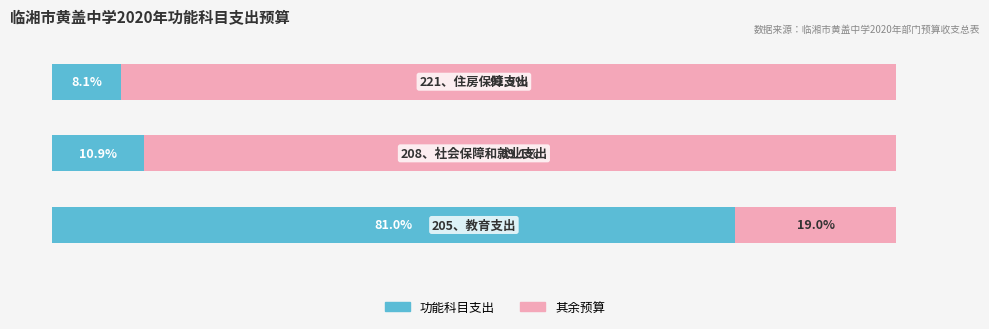

Reading left to right, list all the values displayed in this chart.

Expenditure (Functional): 81.0	10.9	8.1
Remaining: 19.0	89.1	91.9